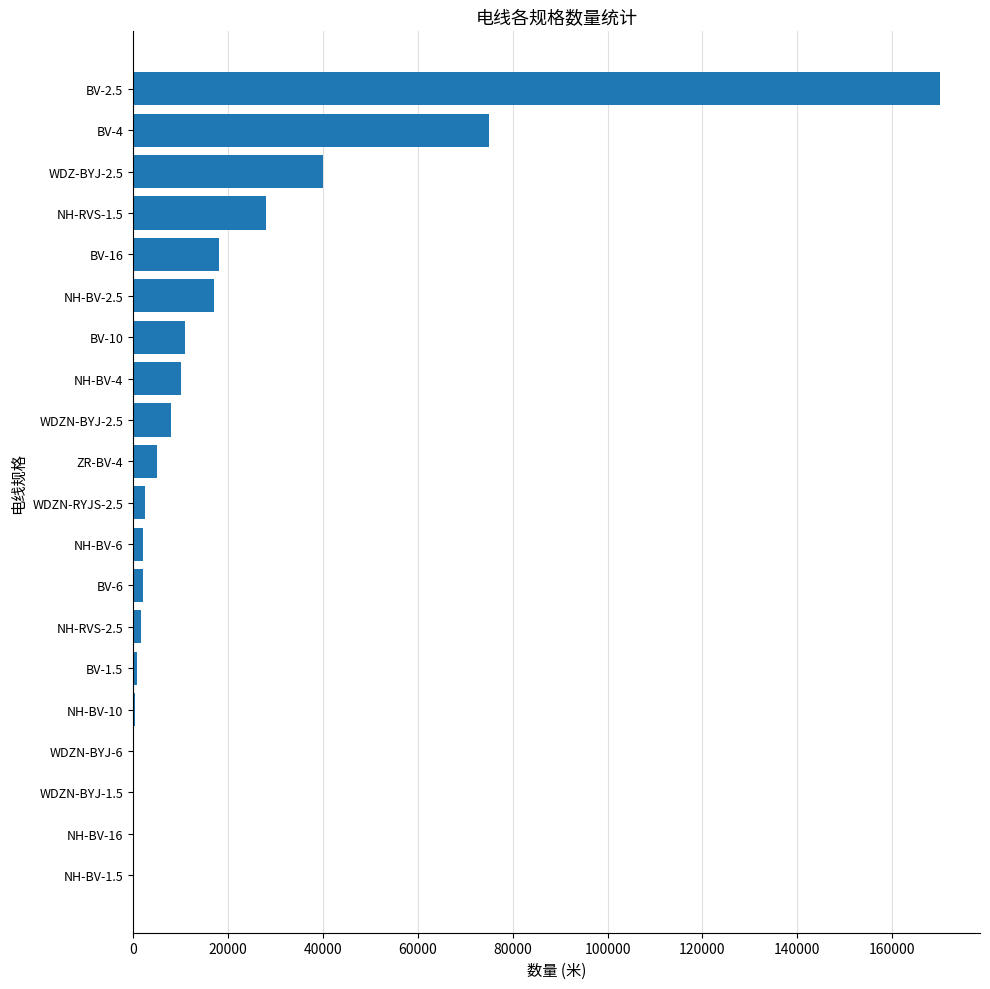

What is the sum of all values?

392130